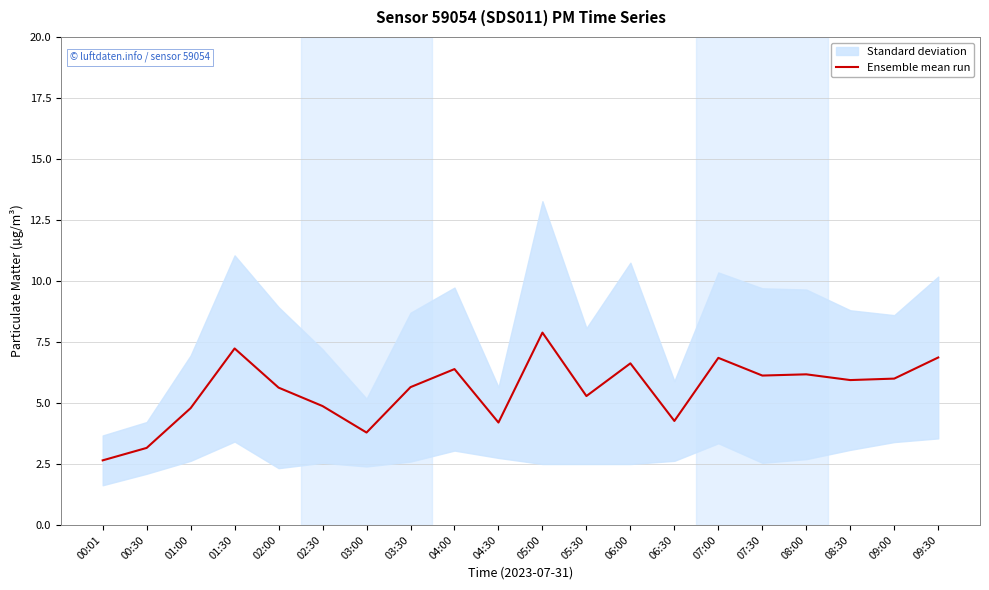

Read the value at 07:30.

6.1